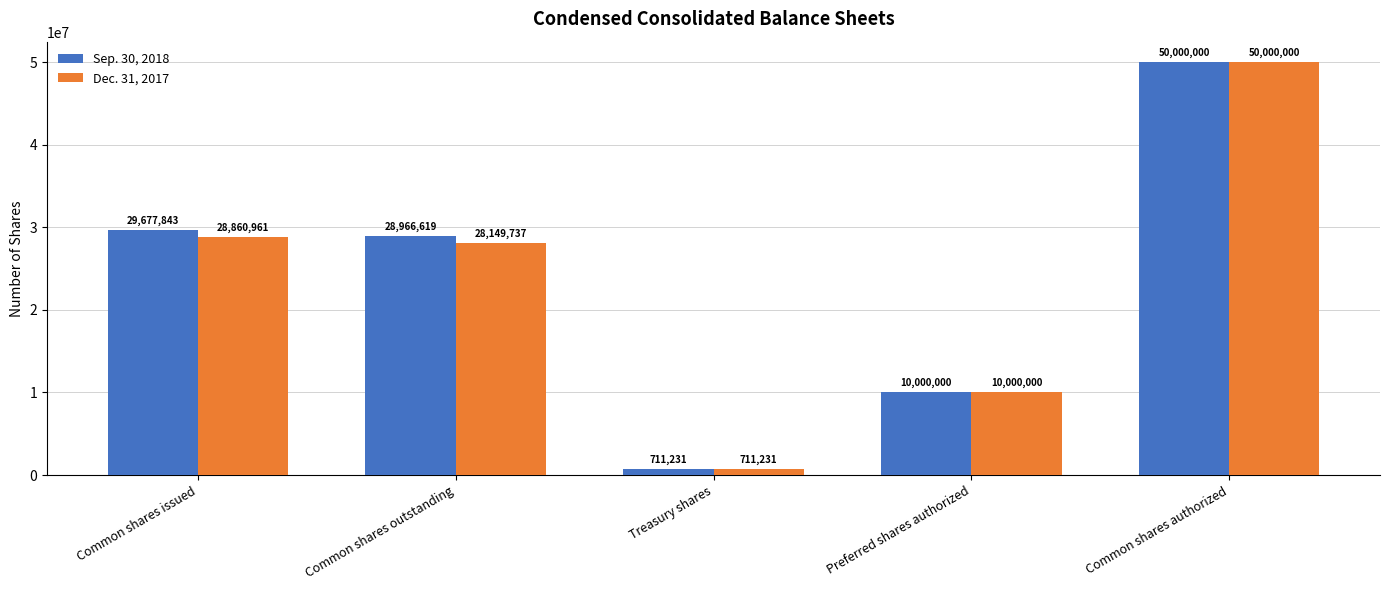

True or false: Dec. 31, 2017 has a value of 28860961 at Common shares issued.

True